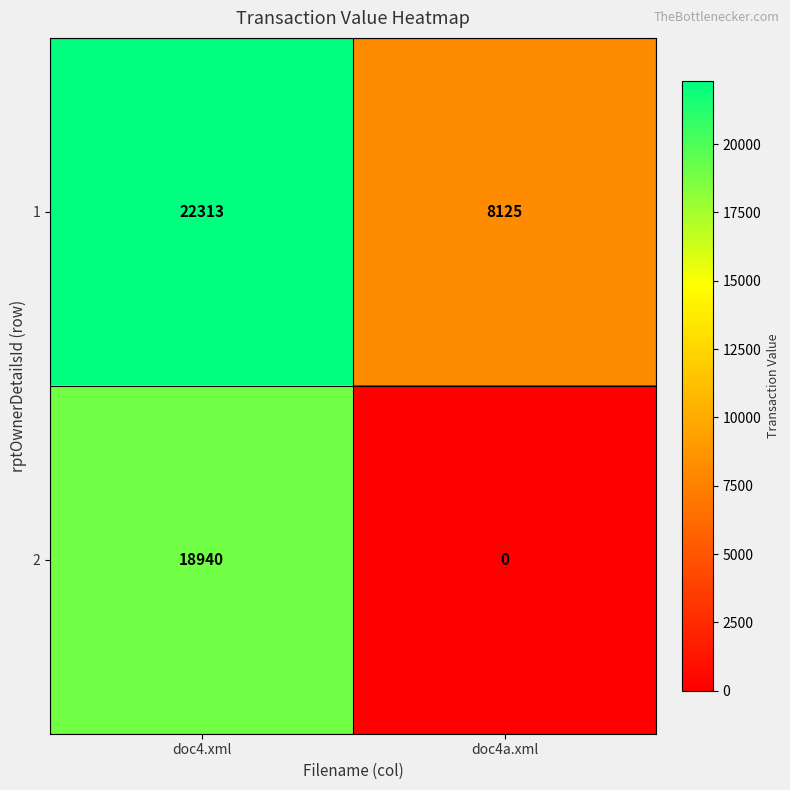

Rank the series by their average value, from lowest to highest.

2, 1